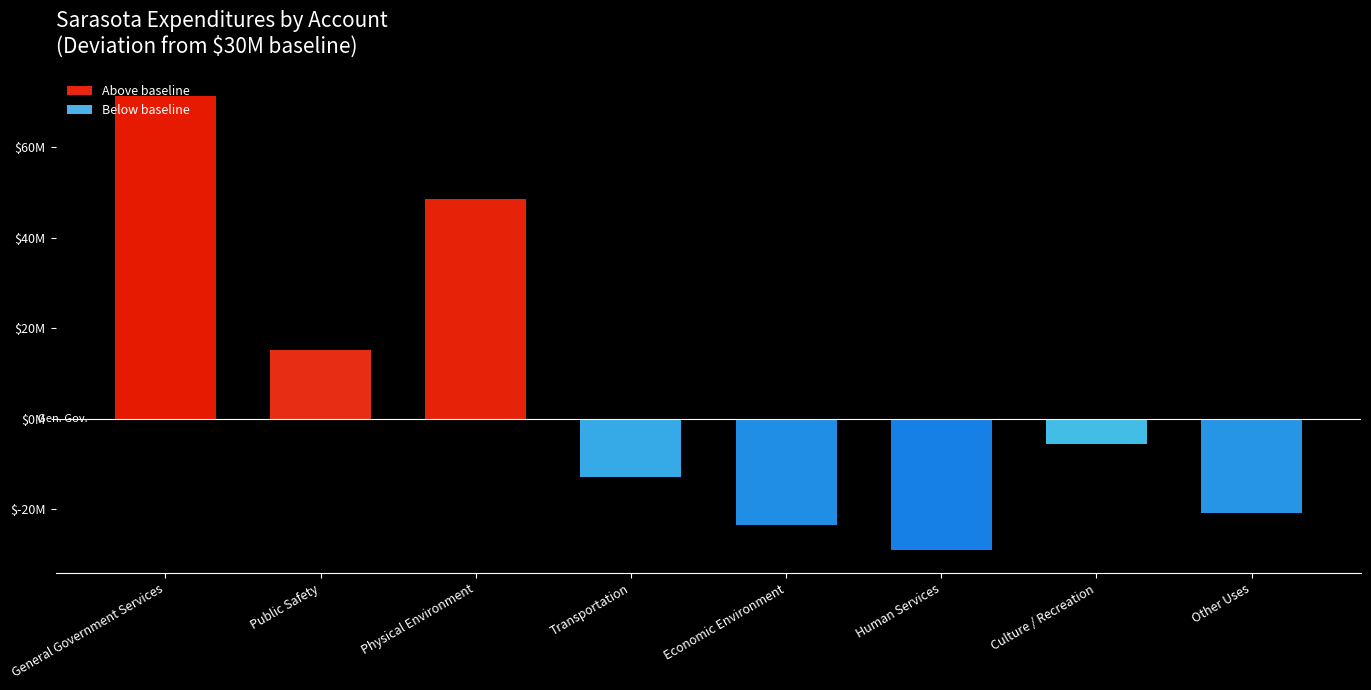

What is the average value?

5401322